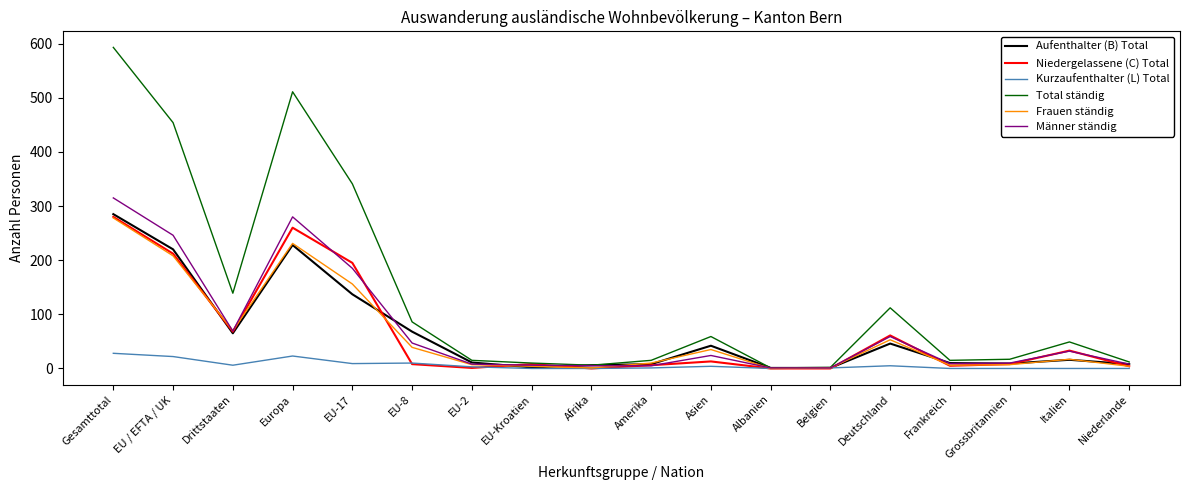

What is the total value across all series at Belgien?

6